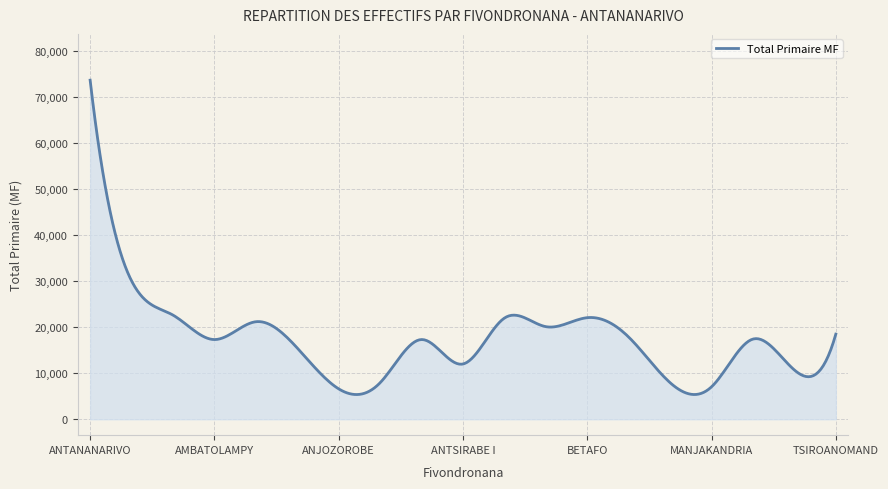

What is the greatest value displayed?

73678.0